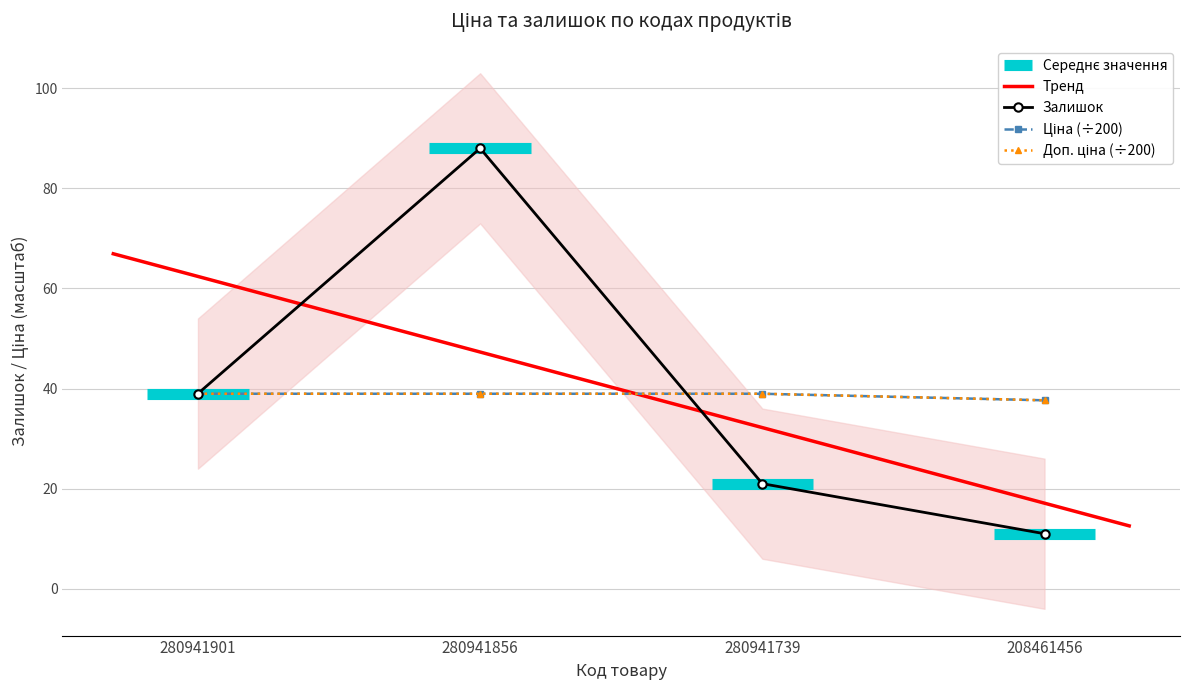

Reading left to right, extract all data points from this chart.

Залишок: 39.0	88.0	21.0	11.0
Ціна: 39.0	39.0	39.0	37.7
Доп. ціна: 39.0	39.0	39.0	37.7